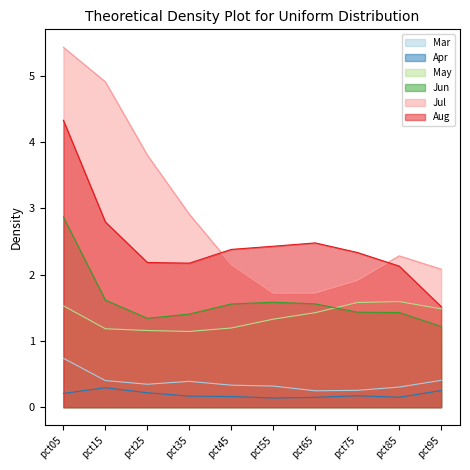

What is the highest value of the Apr series?

0.3